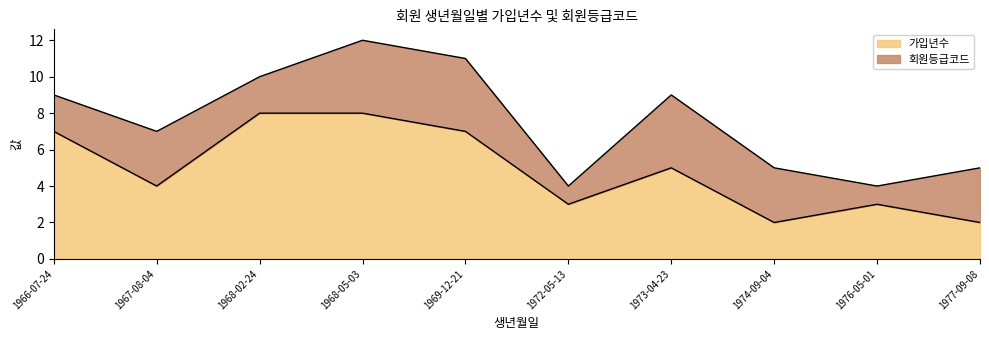

What is the smallest value displayed?

2